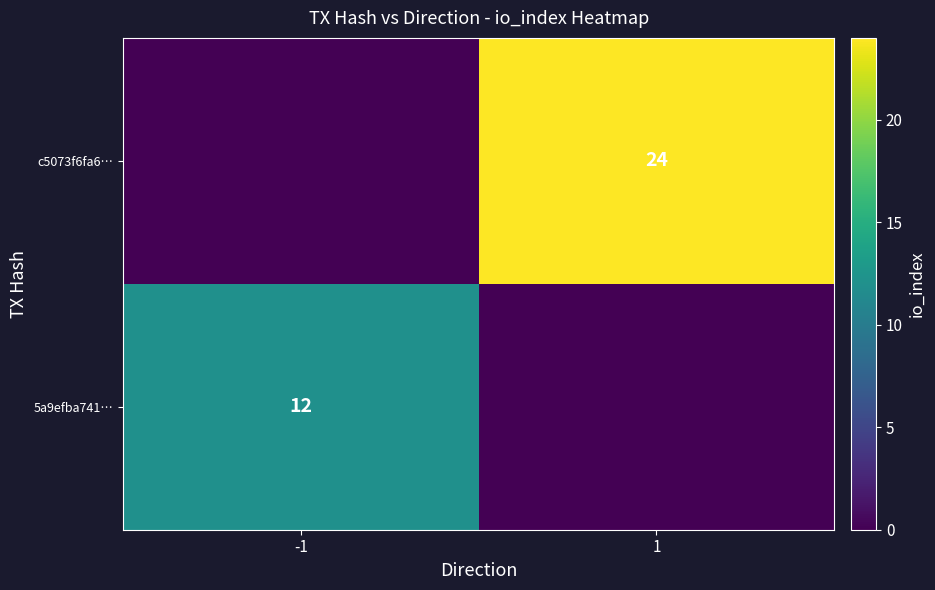

True or false: 5a9efba741… has a value of 8 at -1.

False